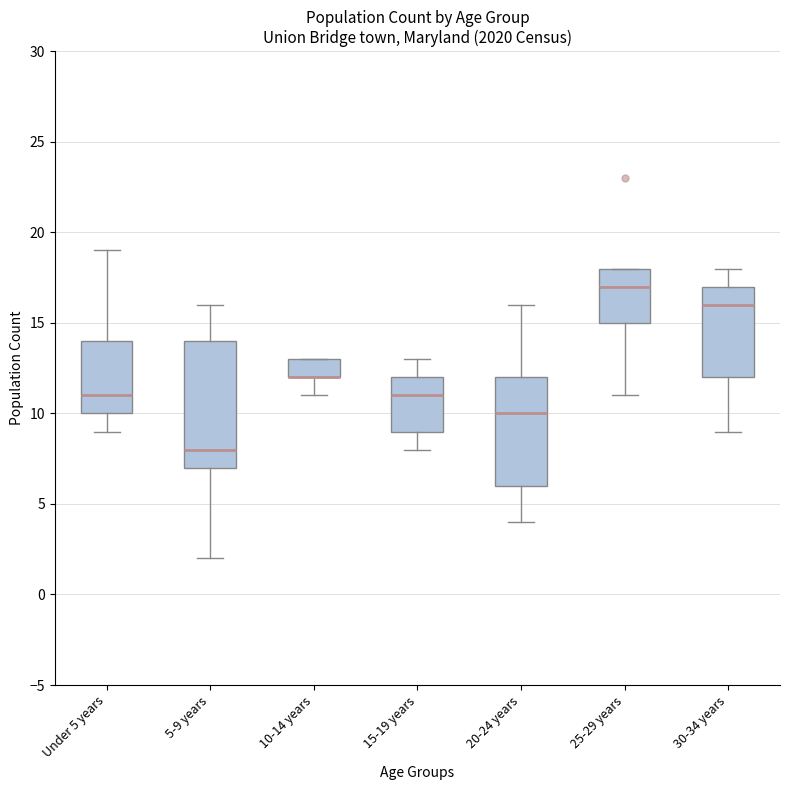

Reading left to right, read every box against the y-axis: the position of its median line, the range the box covers, and the ends of its whiskers. The values are not printed on the chart, so give them approximately, as read against the axis.

Under 5 years: median 11, box 10 to 14, whiskers 9 to 19
5-9 years: median 8, box 7 to 14, whiskers 2 to 16
10-14 years: median 12 (drawn on the box's lower edge), box 12 to 13, whiskers 11 to 13
15-19 years: median 11, box 9 to 12, whiskers 8 to 13
20-24 years: median 10, box 6 to 12, whiskers 4 to 16
25-29 years: median 17, box 15 to 18, whiskers 11 to 18
30-34 years: median 16, box 12 to 17, whiskers 9 to 18